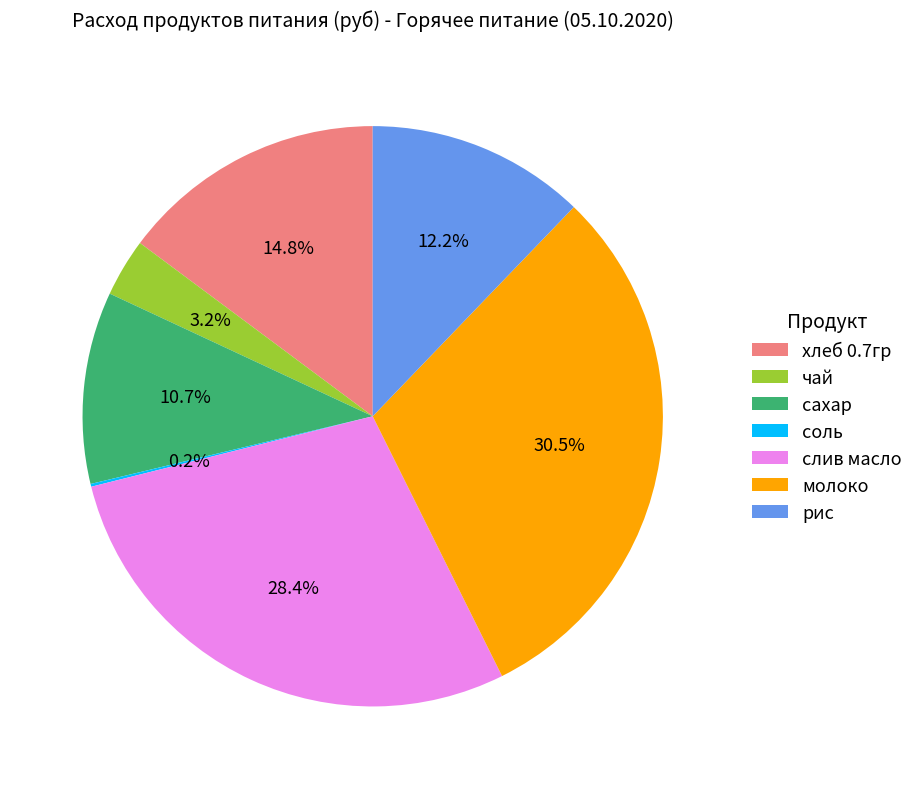

Which category has the biggest portion of the pie?

молоко